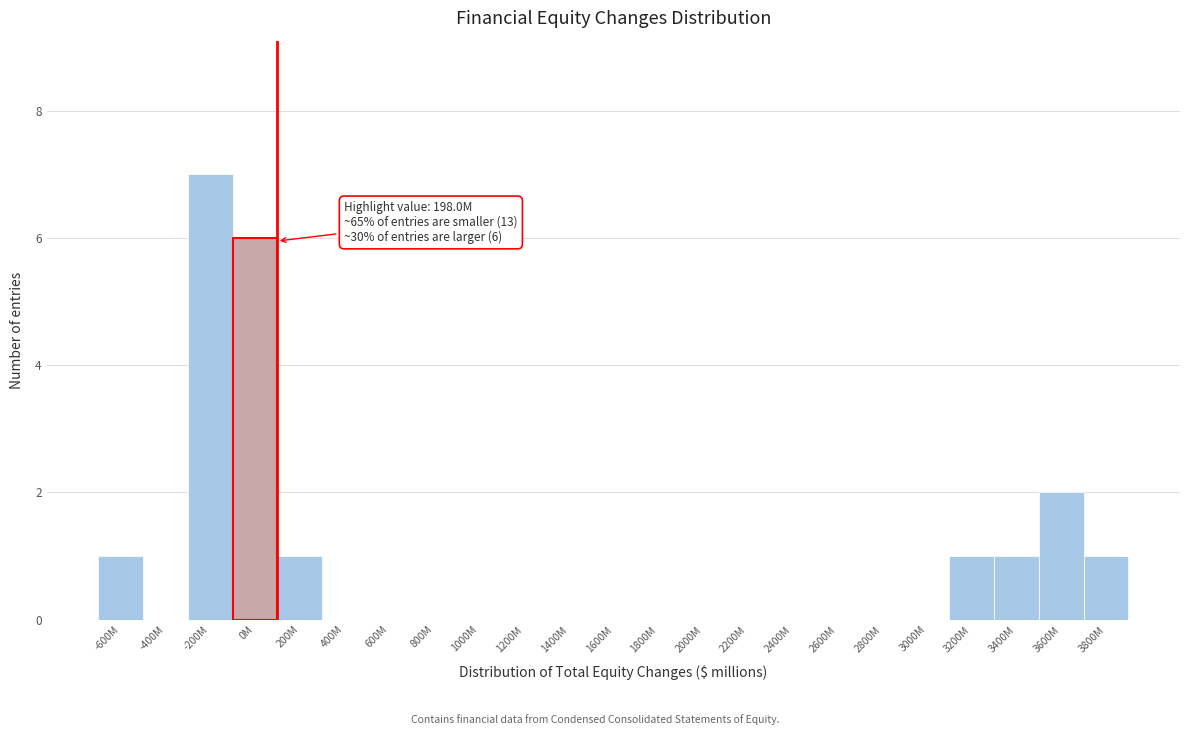

Reading left to right, extract all data points from this chart.

-600M=1	-400M=0	-200M=7	0M=6	200M=1	400M=0	600M=0	800M=0	1000M=0	1200M=0	1400M=0	1600M=0	1800M=0	2000M=0	2200M=0	2400M=0	2600M=0	2800M=0	3000M=0	3200M=1	3400M=1	3600M=2	3800M=1